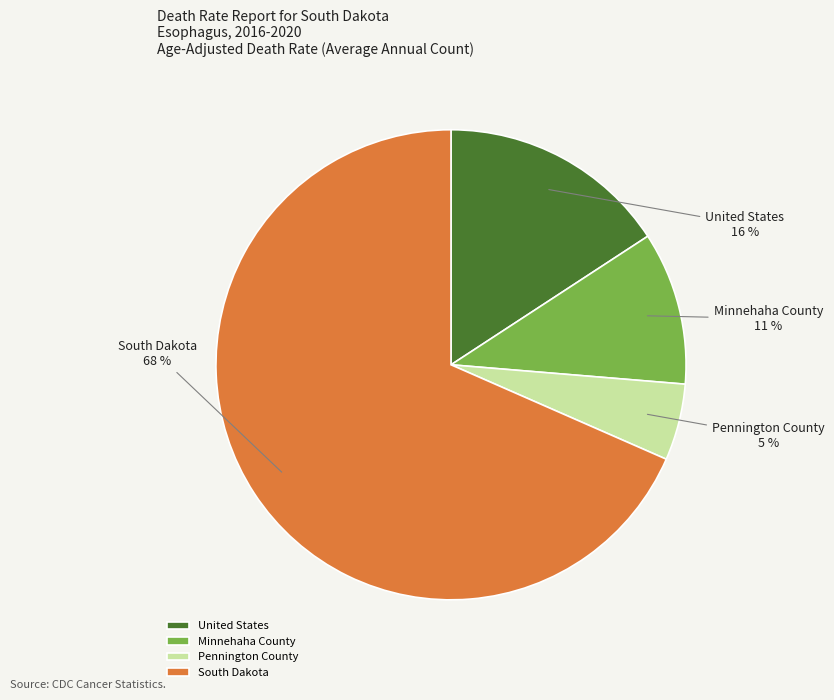

Is there a majority slice in this chart?

Yes